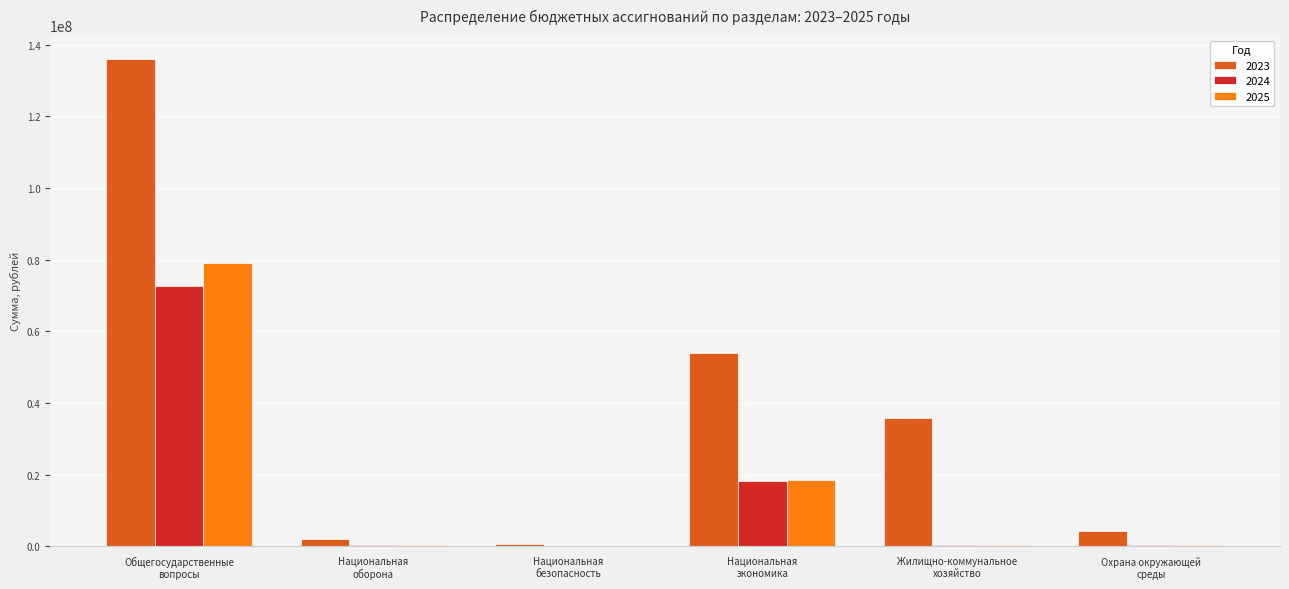

Where is 2024 nearest to the value 36407509?

Национальная
экономика